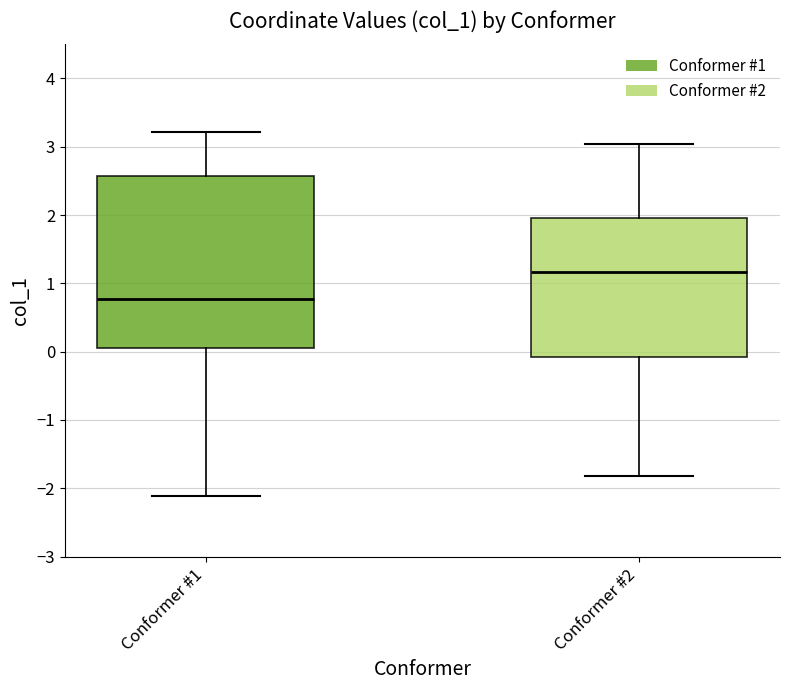

Where is the upper edge of the box for Conformer #1 on the y-axis? The values are not printed on the chart, so give them approximately, as read against the axis.

2.6